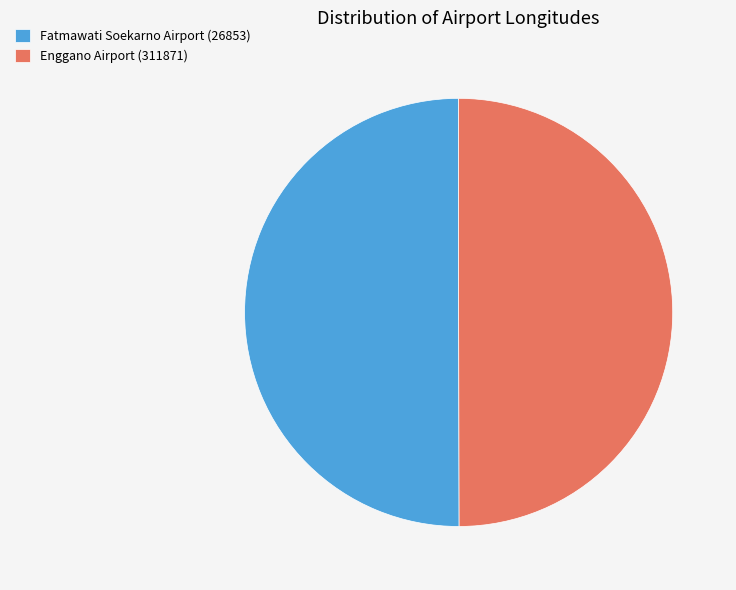

How many slices are in this pie chart?

2